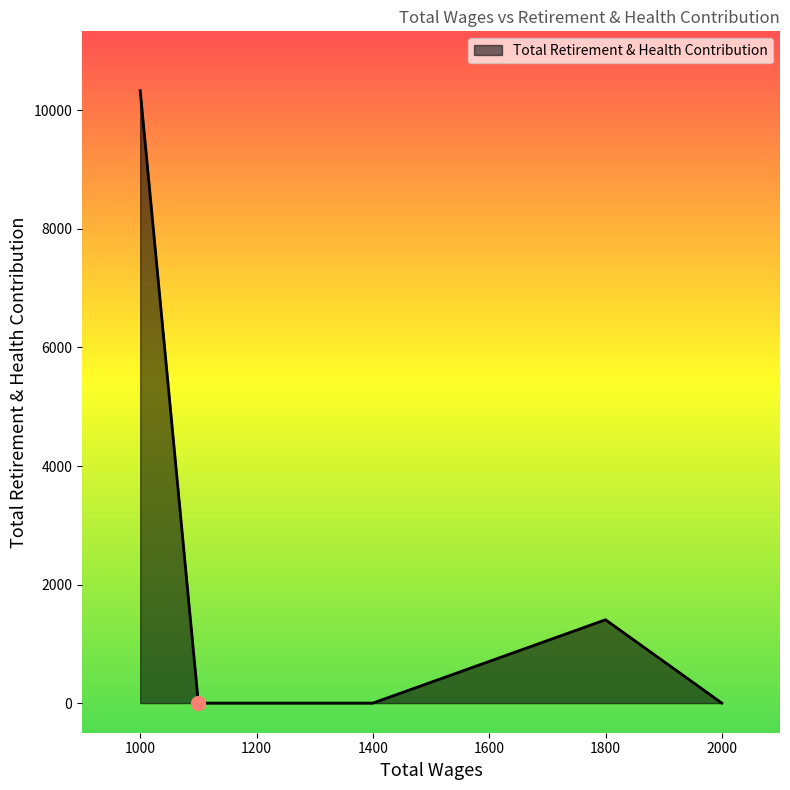

True or false: the data has more than 1 interior local peaks.

False